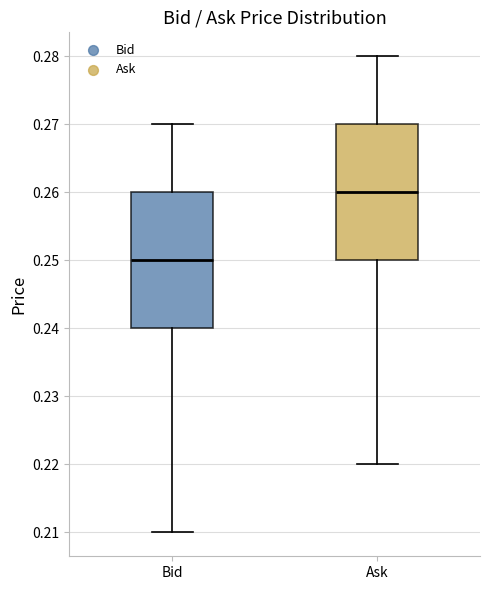

Reading left to right, transcribe this box plot: for each box, give where its median line is, the range the box spans, and where its two whiskers end, as read against the y-axis. The values are not printed on the chart, so give them approximately, as read against the axis.

Bid: median 0.25, box 0.24 to 0.26, whiskers 0.21 to 0.27
Ask: median 0.26, box 0.25 to 0.27, whiskers 0.22 to 0.28